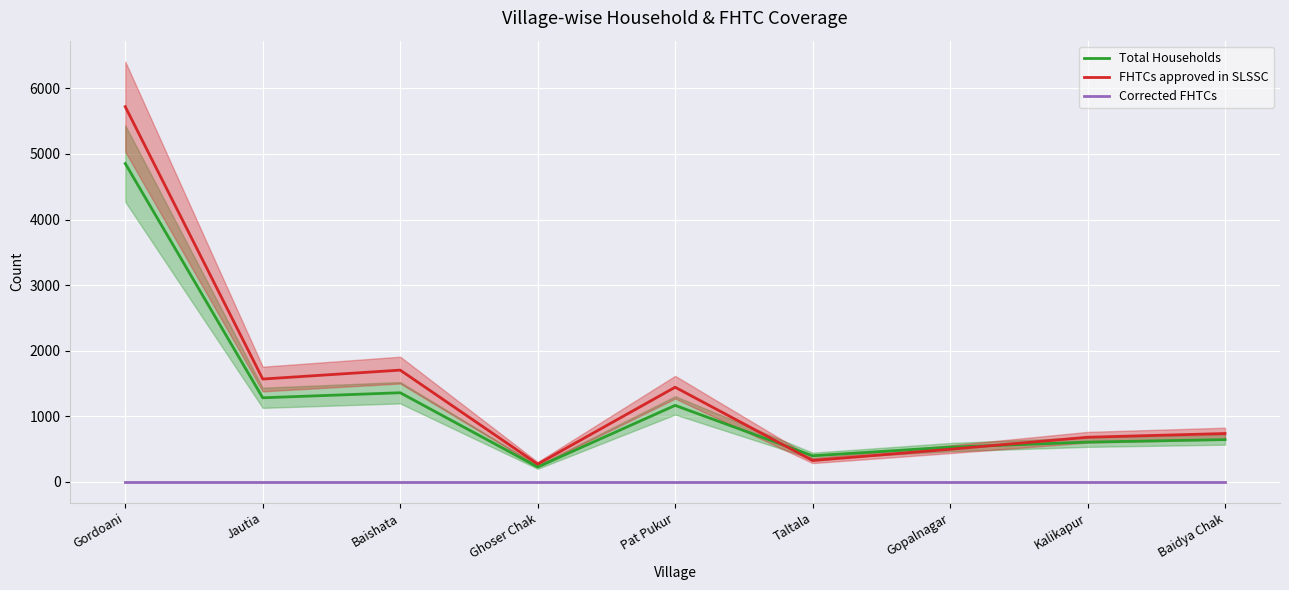

Is it true that FHTCs approved in SLSSC equals 1133 at Kalikapur?

False